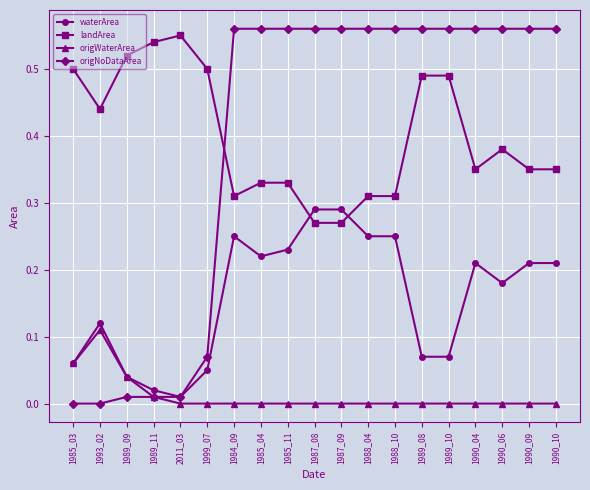

Between 1989_09 and 1987_08, which series saw the biggest shift?

origNoDataArea